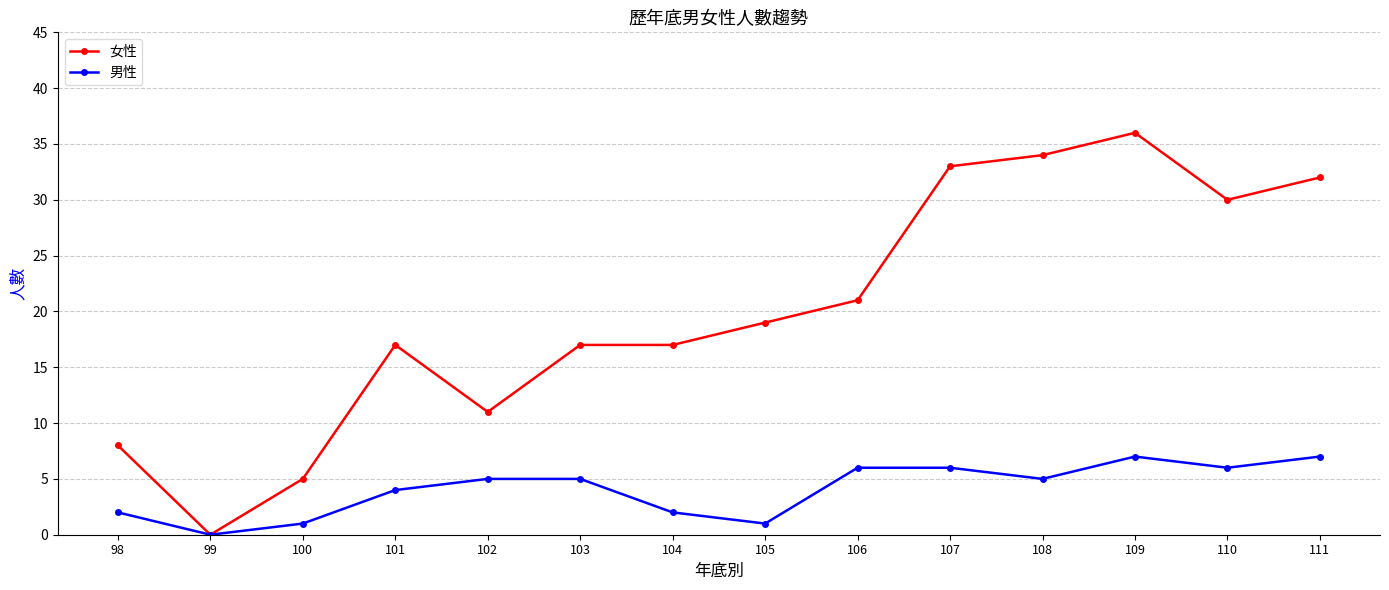

What are all the series names shown in the legend?

女性, 男性